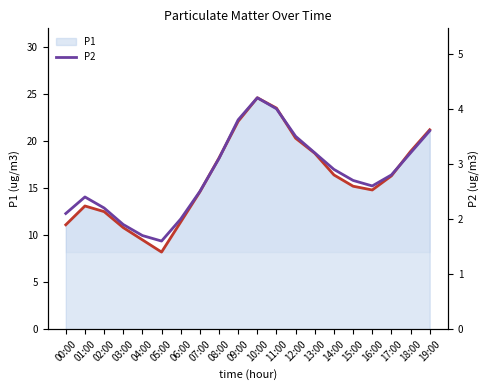

At which label does P1 line first exceed 16?

08:00